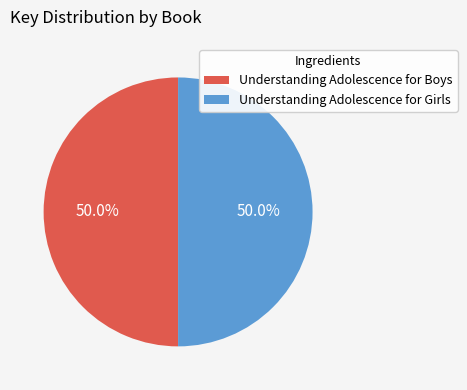

To the nearest percent, what is the combined percentage of Understanding Adolescence for Boys and Understanding Adolescence for Girls?

100%